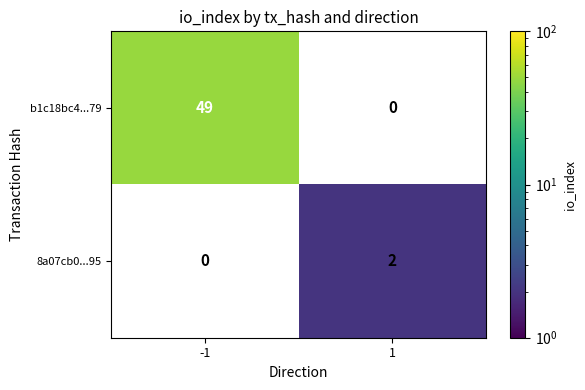

Is the value of 8a07cb0...95 at 1 greater than the value of b1c18bc4...79 at -1?

No